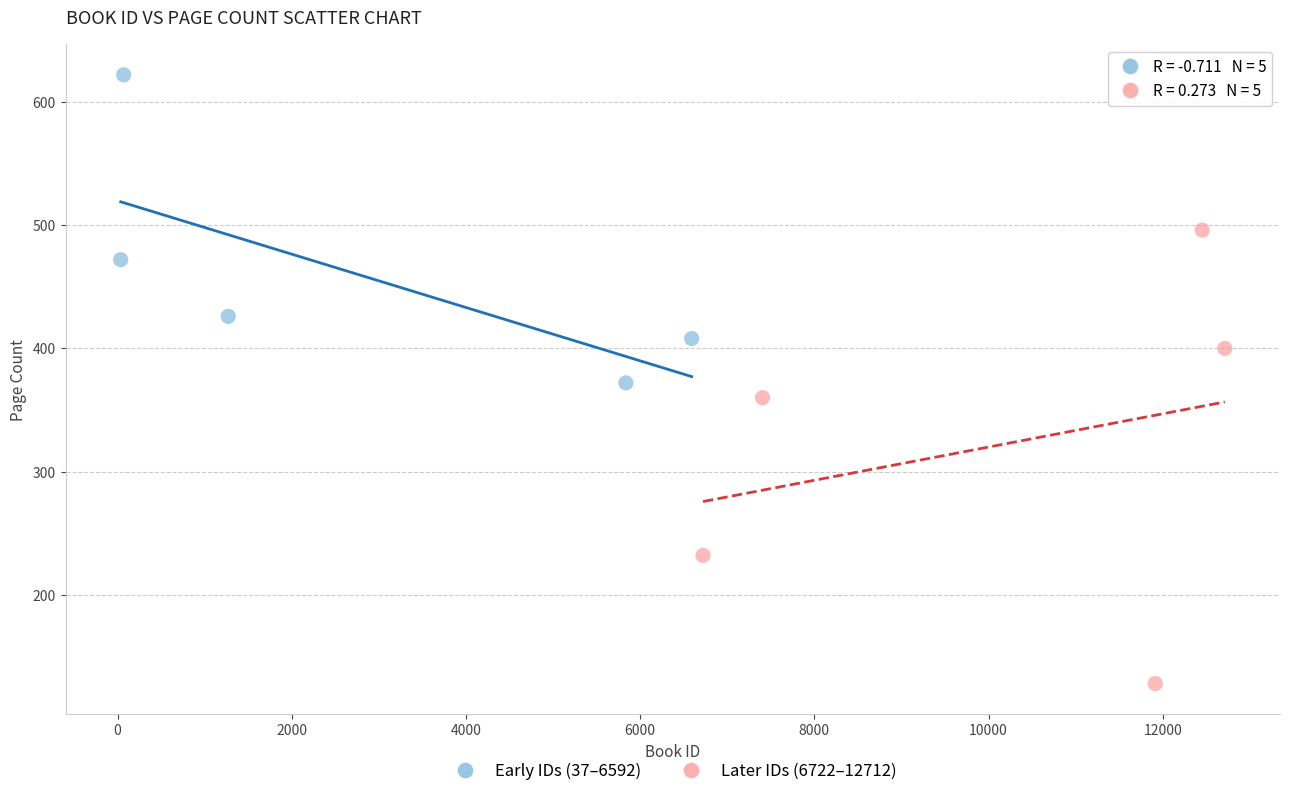

Which series has the widest spread of Y values?

Later IDs (6722–12712)